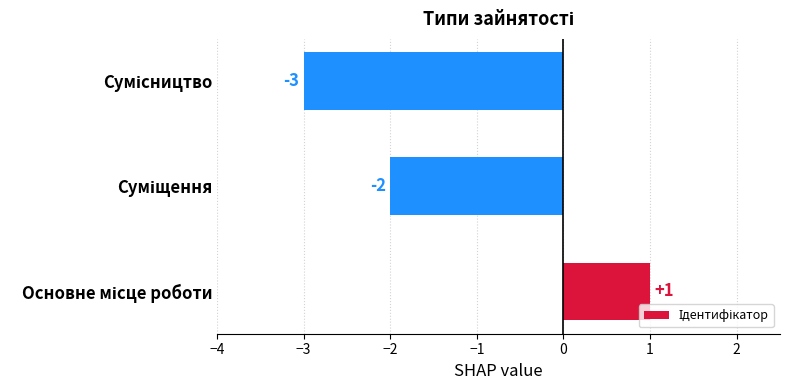

What is the smallest value displayed?

-3